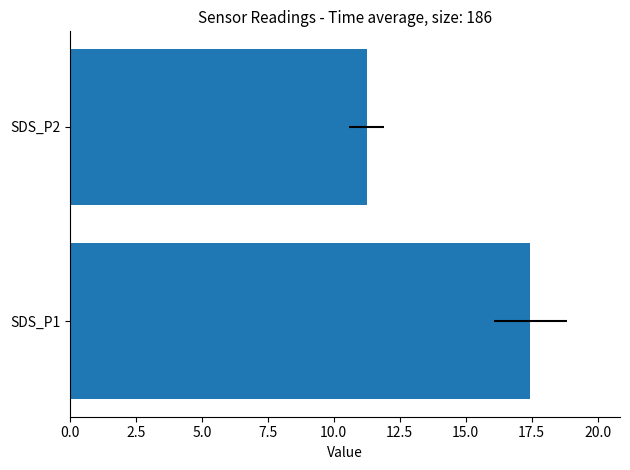

The chart shows a value of 9.4 at SDS_P1. True or false?

False